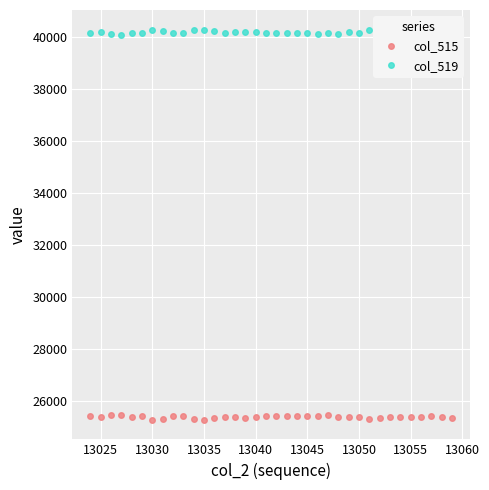

What is the maximum value for col_519?

40273